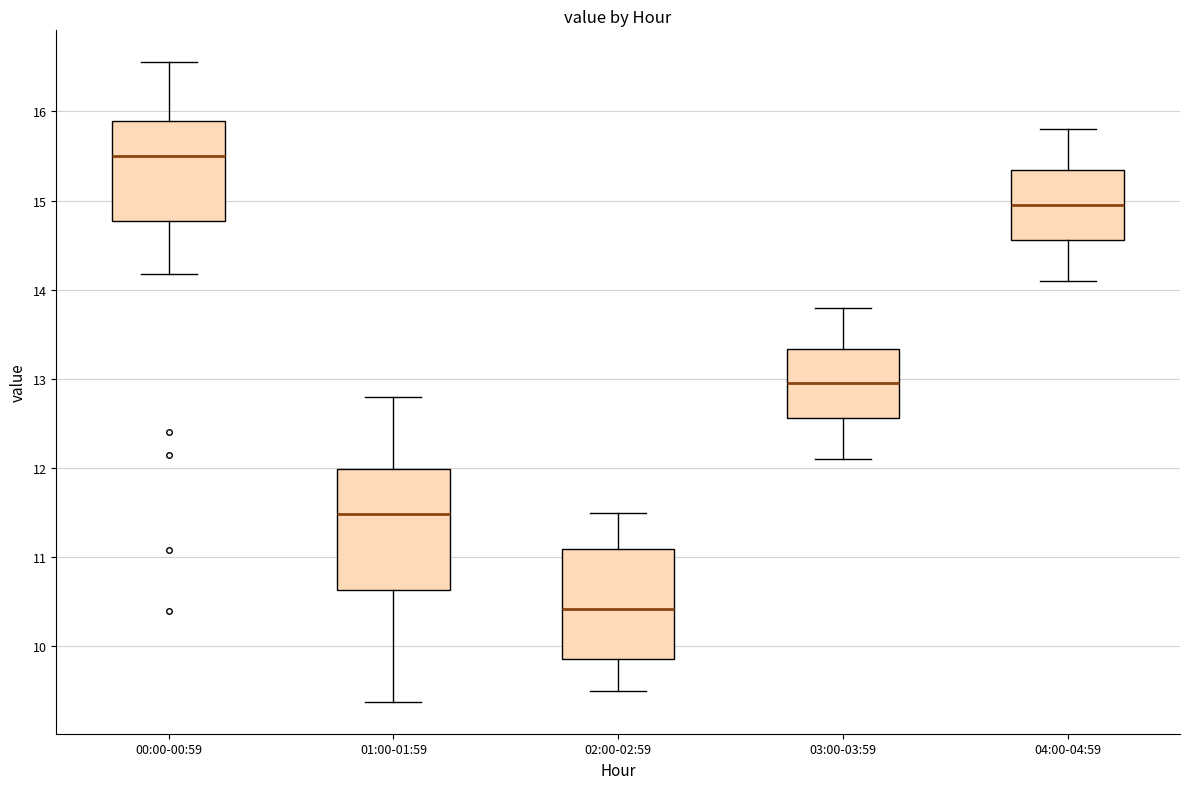

Comparing the boxes themselves (not the whiskers), which one is the tallest?

01:00-01:59